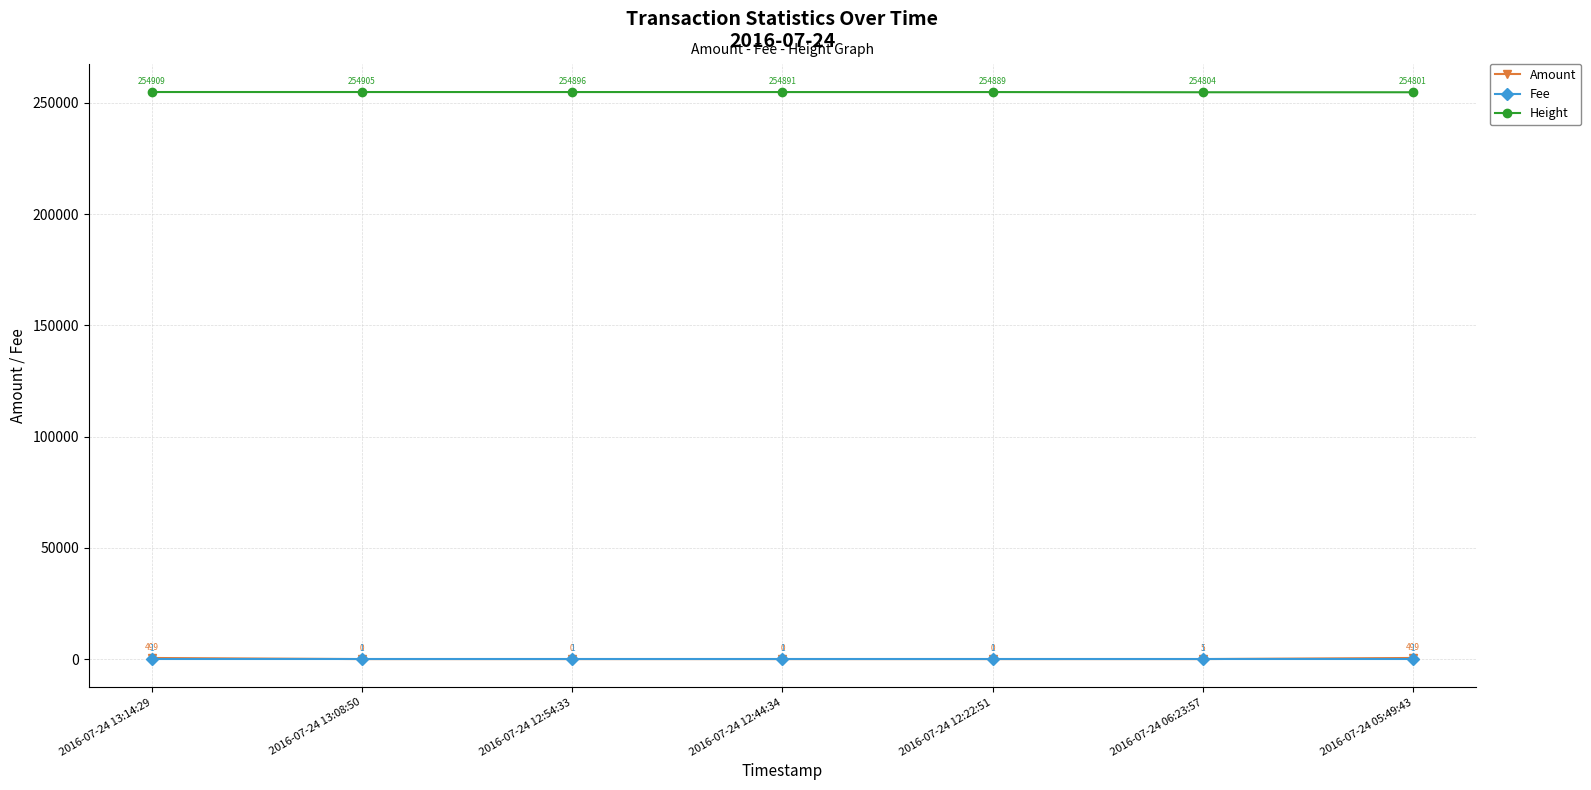

At how many categories does at least one series exceed 252991?

7